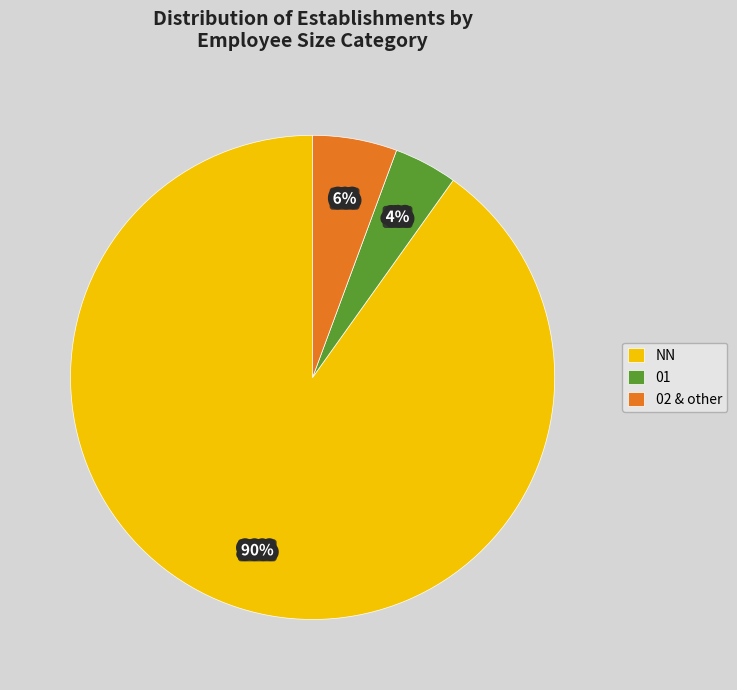

Is there any slice that represents more than half of the pie?

Yes